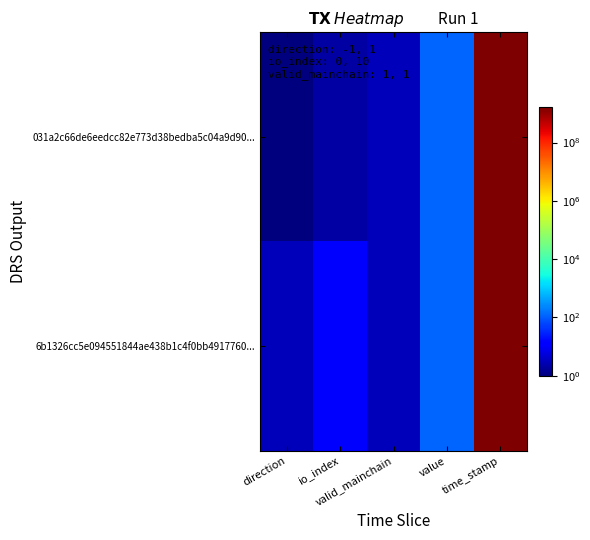

Which series changed the most between direction and valid_mainchain?

031a2c66de6eedcc82e773d38bedba5c04a9d90...